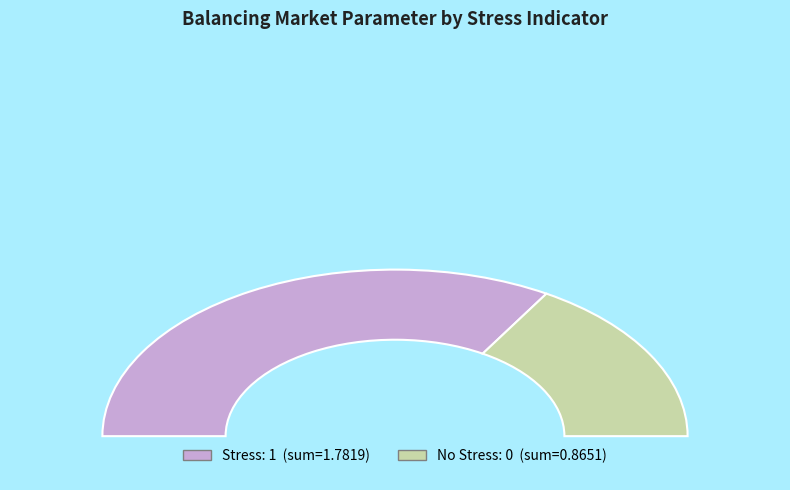

What is the smallest slice in the pie chart?

No Stress (0)